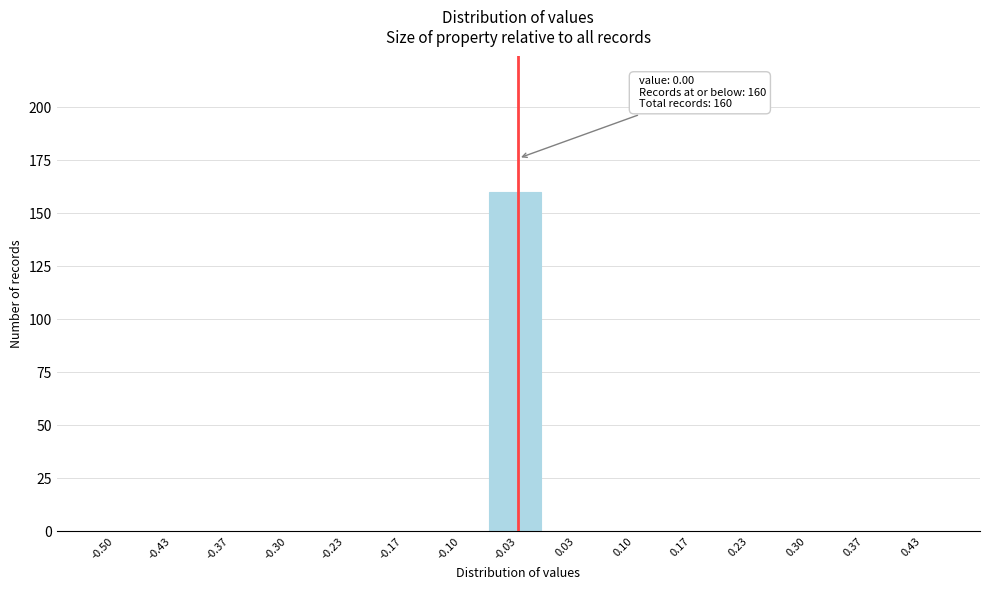

Reading left to right, transcribe all the data shown in this chart.

-0.50=0	-0.43=0	-0.37=0	-0.30=0	-0.23=0	-0.17=0	-0.10=0	-0.03=160	0.03=0	0.10=0	0.17=0	0.23=0	0.30=0	0.37=0	0.43=0